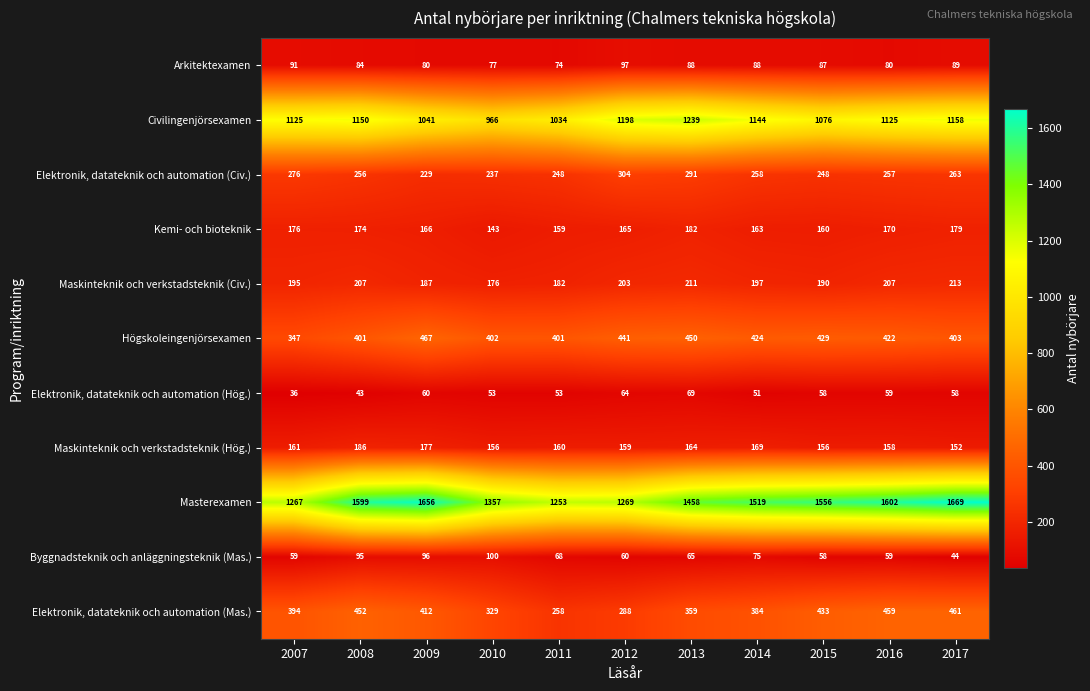

Which series has the largest total across all categories?

Masterexamen